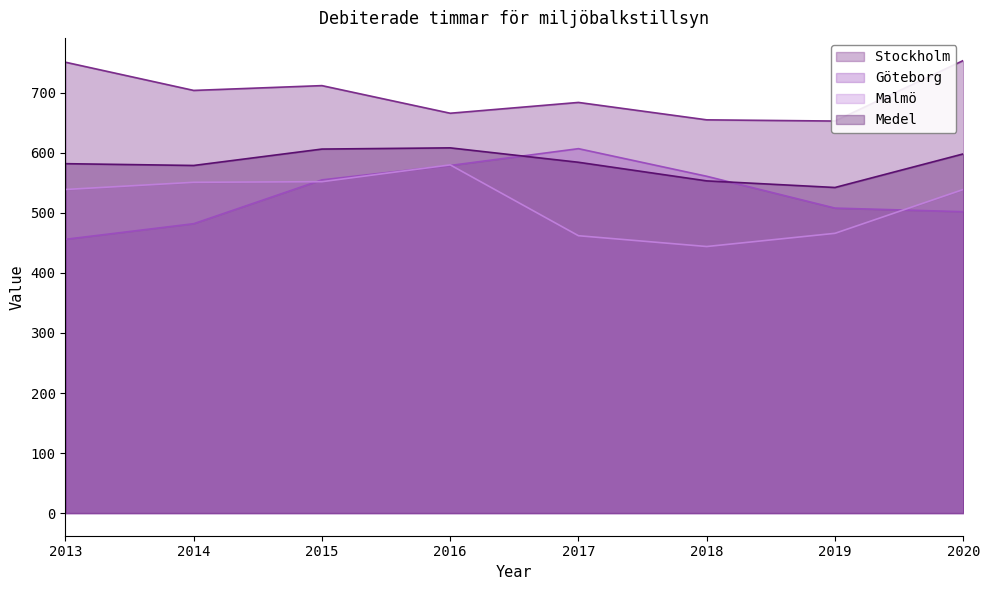

The value of Malmö at 2013 is 911.4. True or false?

False